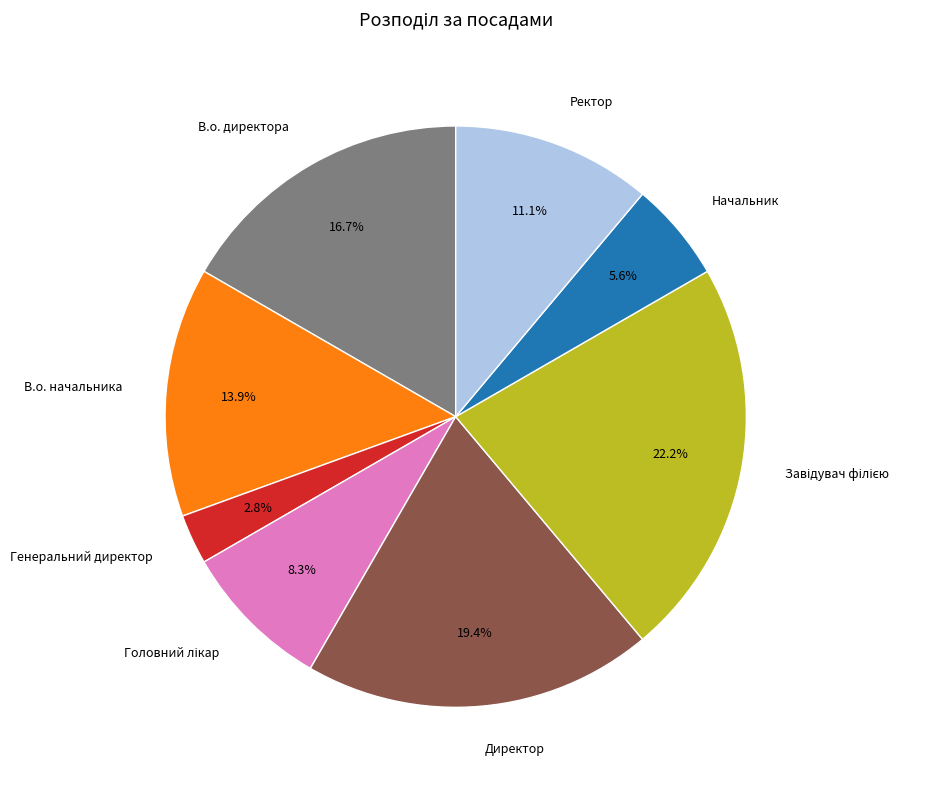

To the nearest percent, what is the average slice percentage?

12%